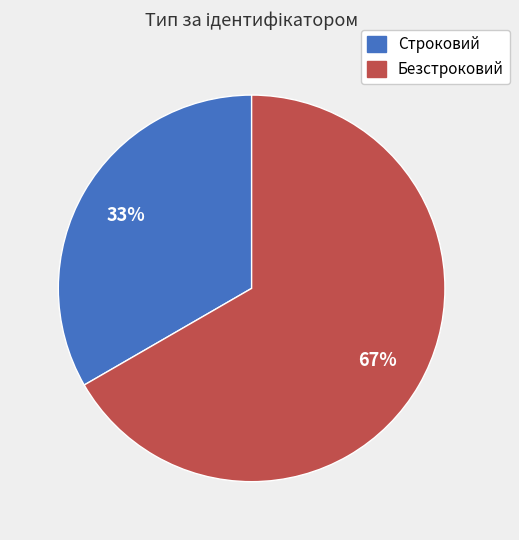

Rank the categories by value from lowest to highest.

Строковий, Безстроковий